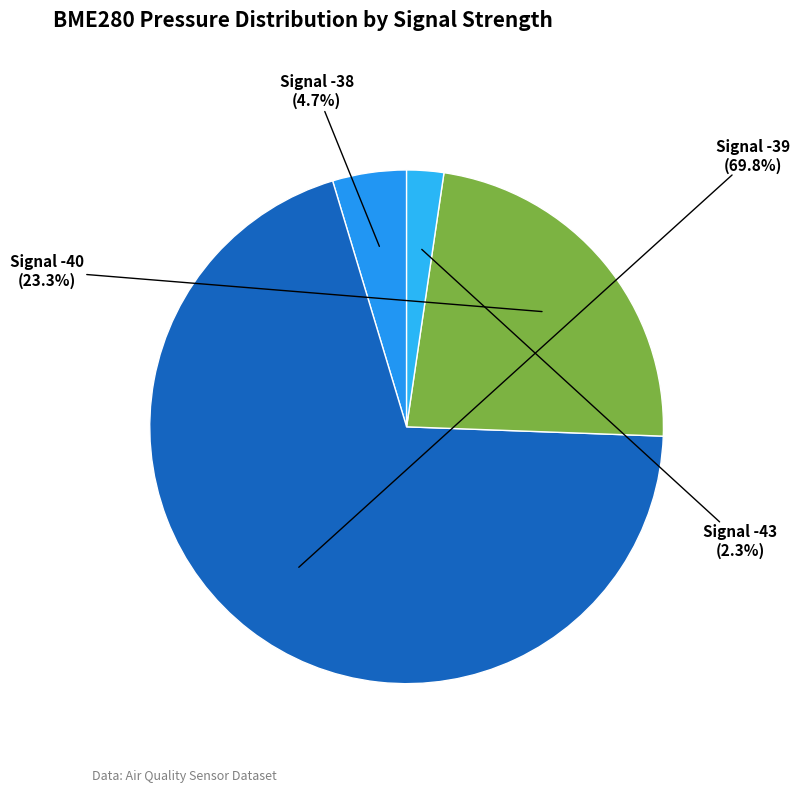

Is Signal -39 the majority of the pie?

Yes